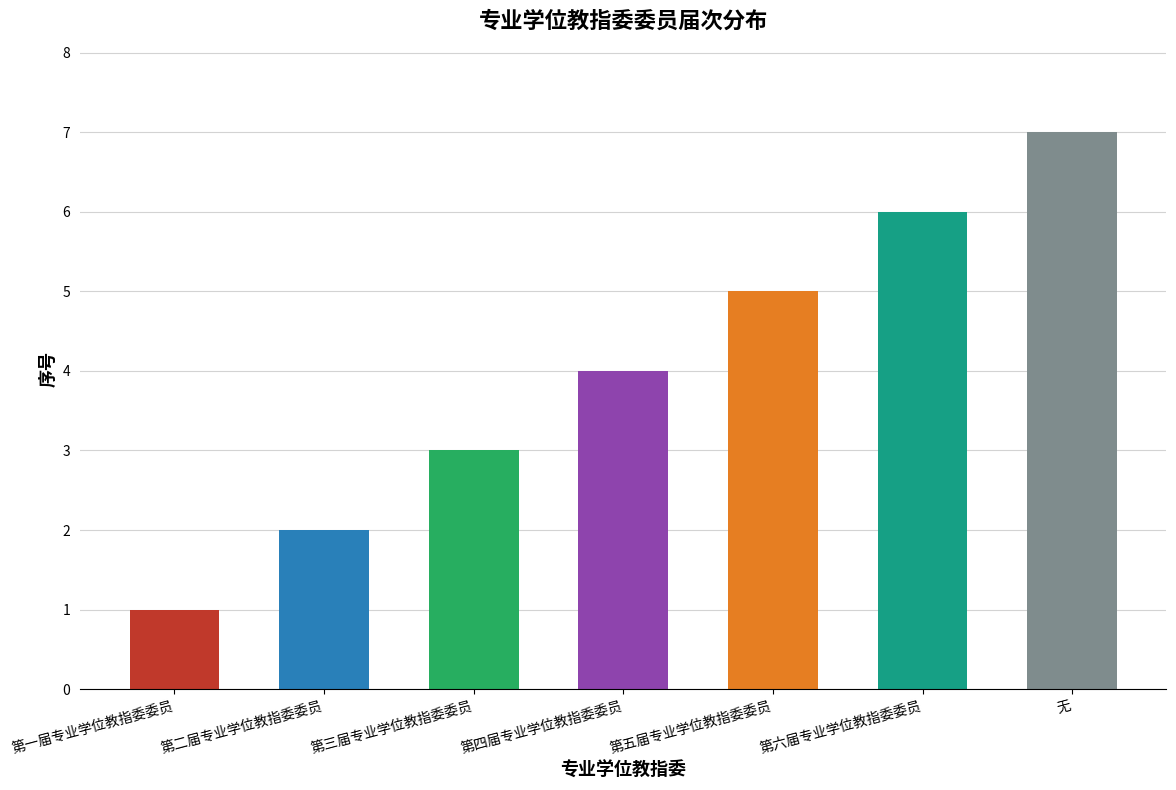

Reading left to right, extract all data points from this chart.

第一届专业学位教指委委员=1	第二届专业学位教指委委员=2	第三届专业学位教指委委员=3	第四届专业学位教指委委员=4	第五届专业学位教指委委员=5	第六届专业学位教指委委员=6	无=7